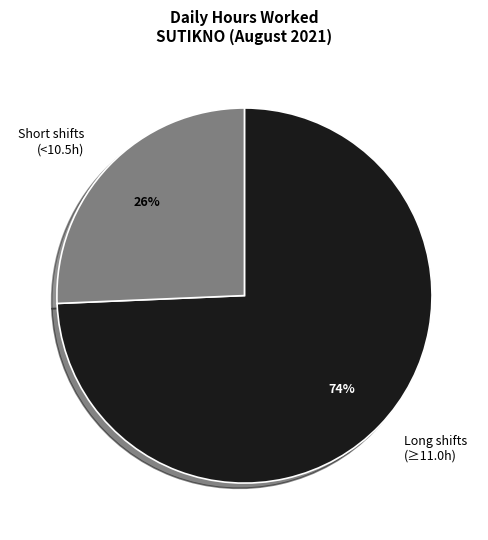

How many slices are in this pie chart?

2